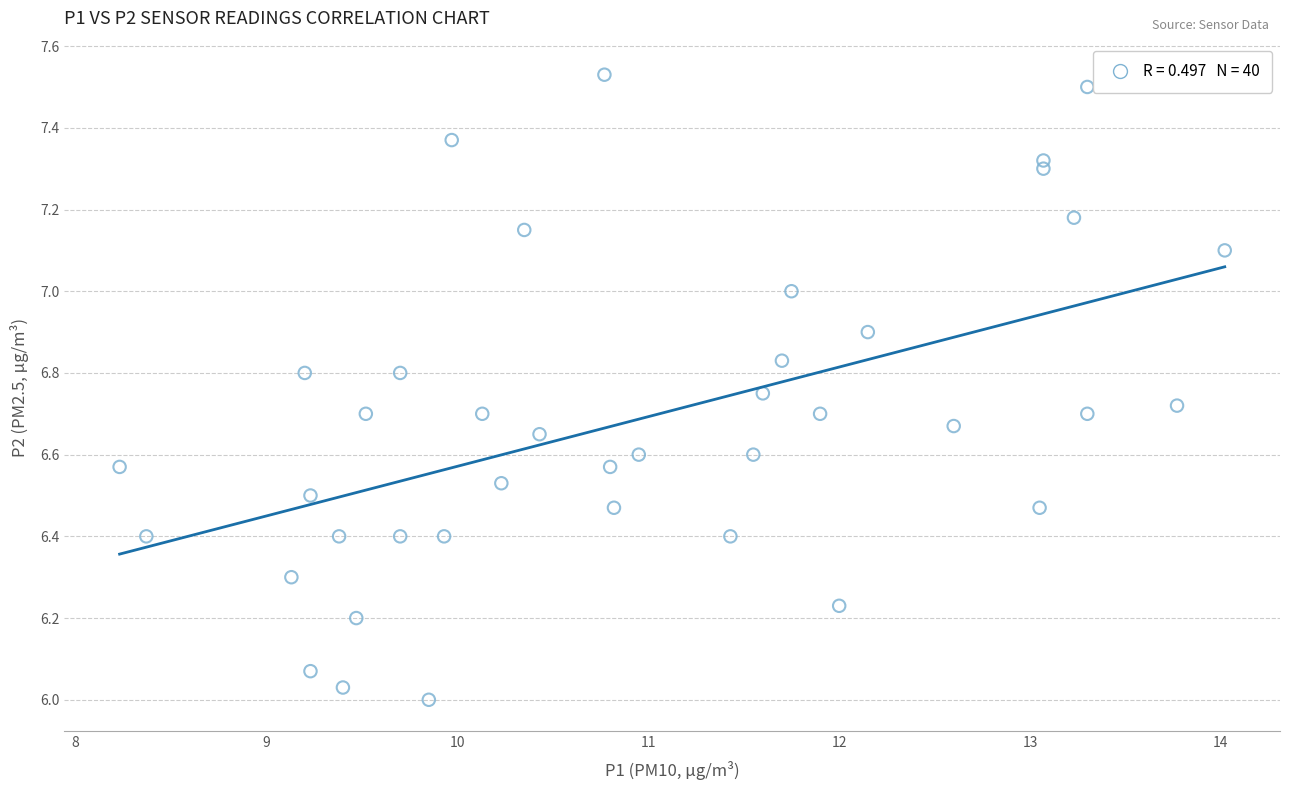

What is the range of X values (max minus min)?

5.8